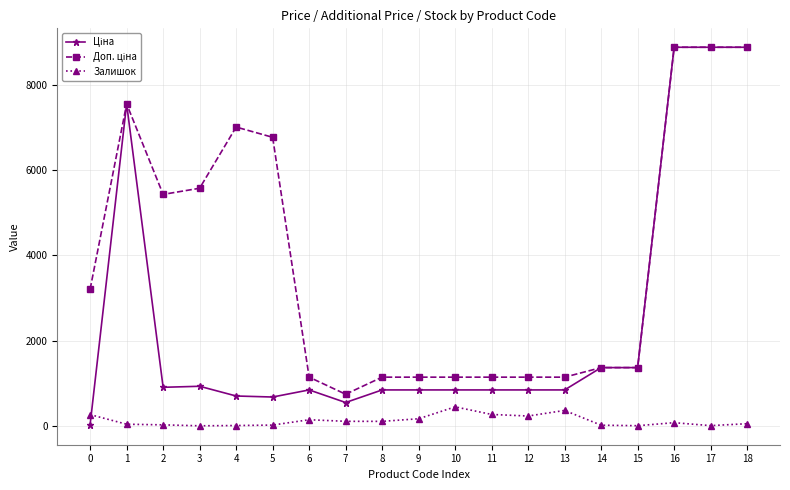

How many series are shown in this chart?

3